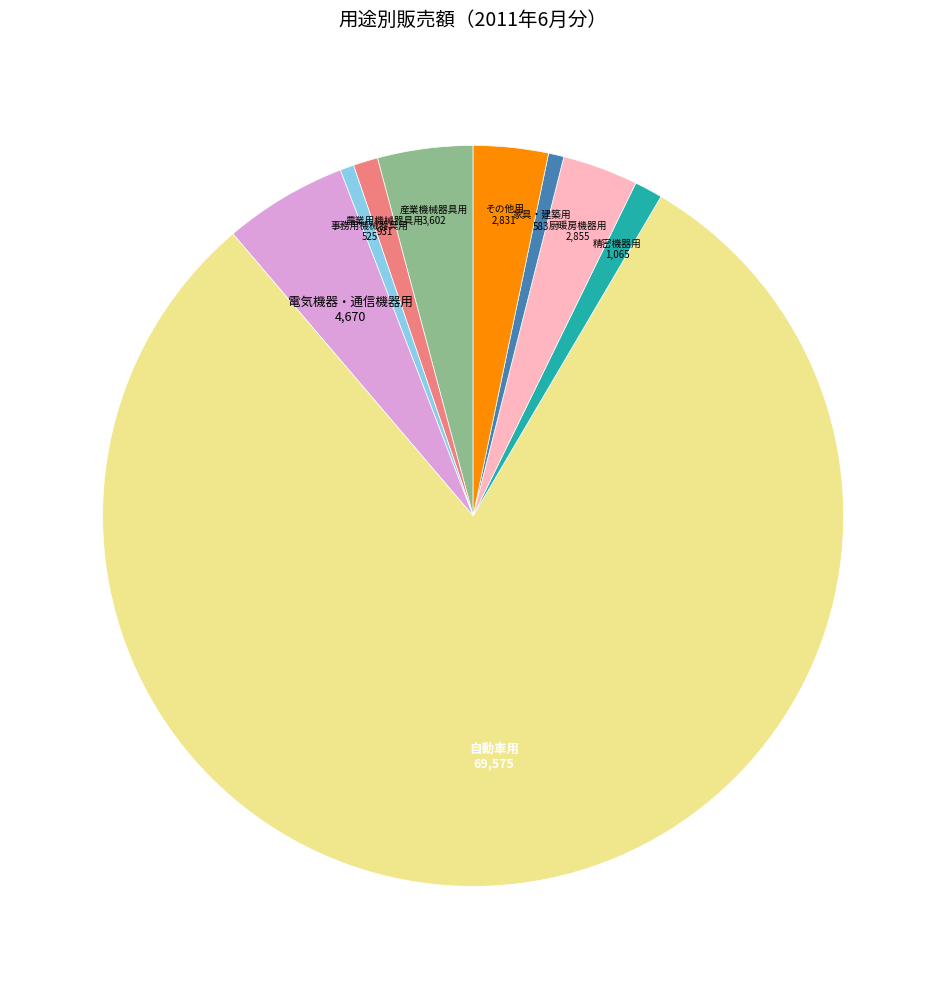

Does any single category account for the majority?

Yes